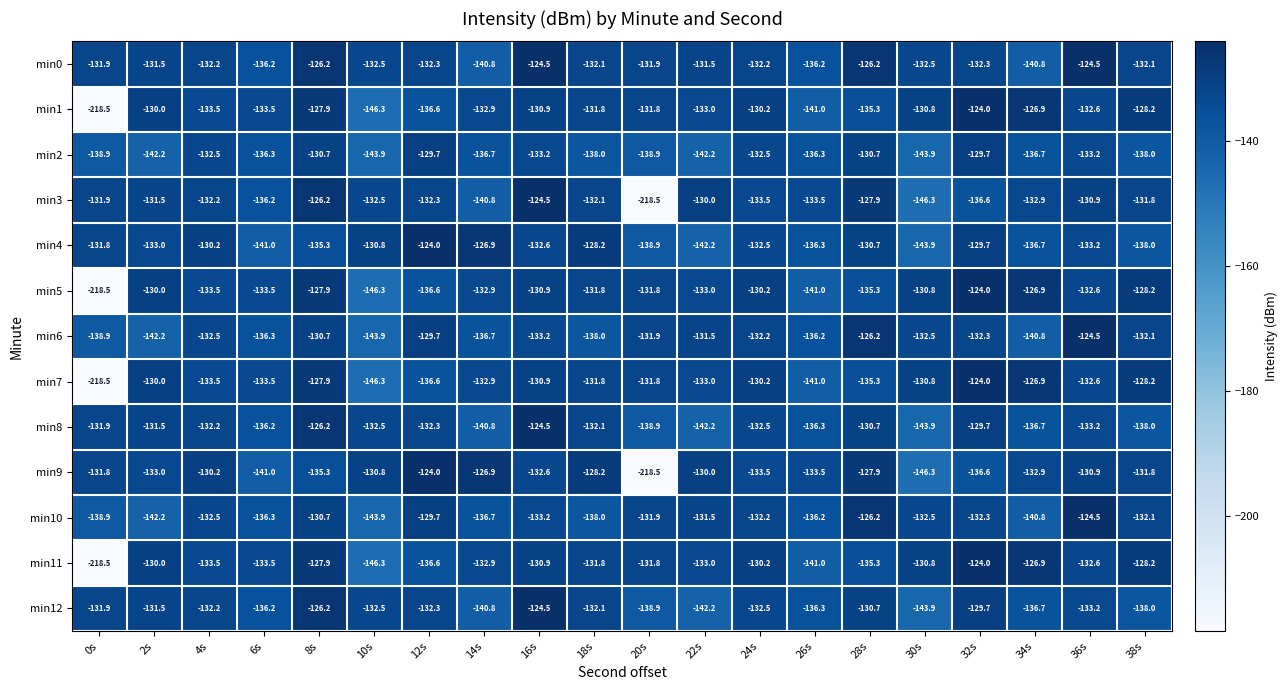

What is the total value across all series at 38s?

-1724.7